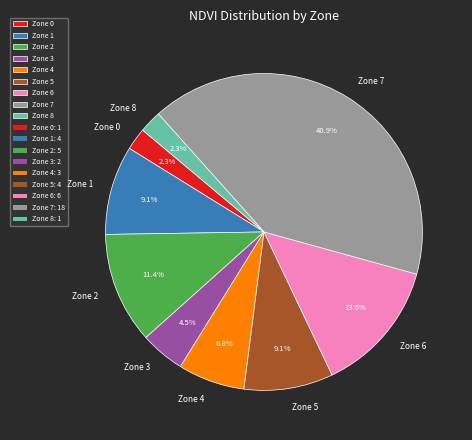

Which has a higher value, Zone 4 or Zone 5?

Zone 5